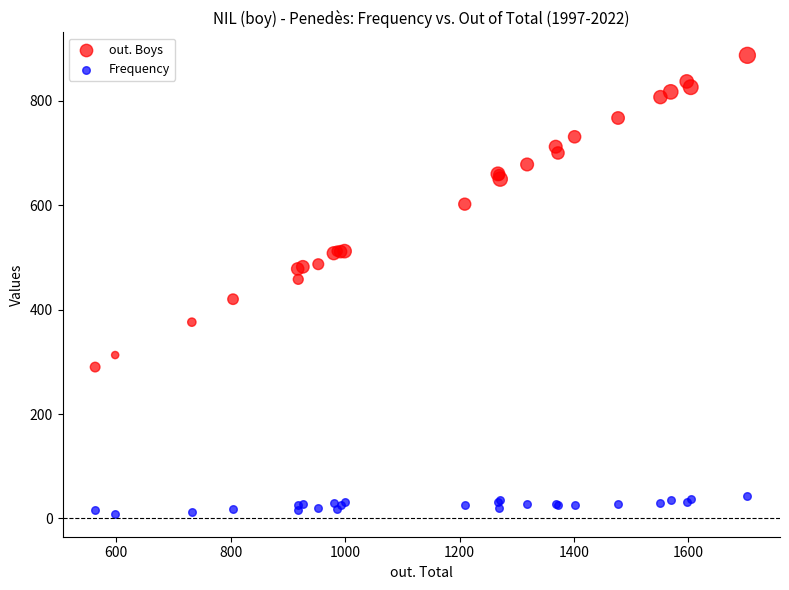

Which series has the widest spread of Y values?

out. Boys